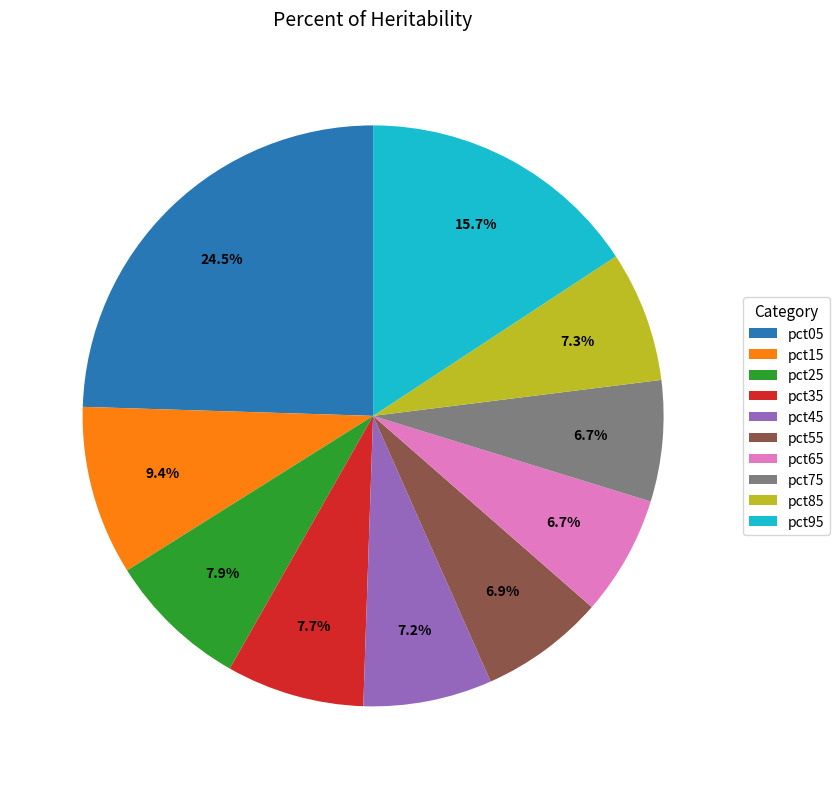

Is it true that pct55 is 20% of the pie?

False